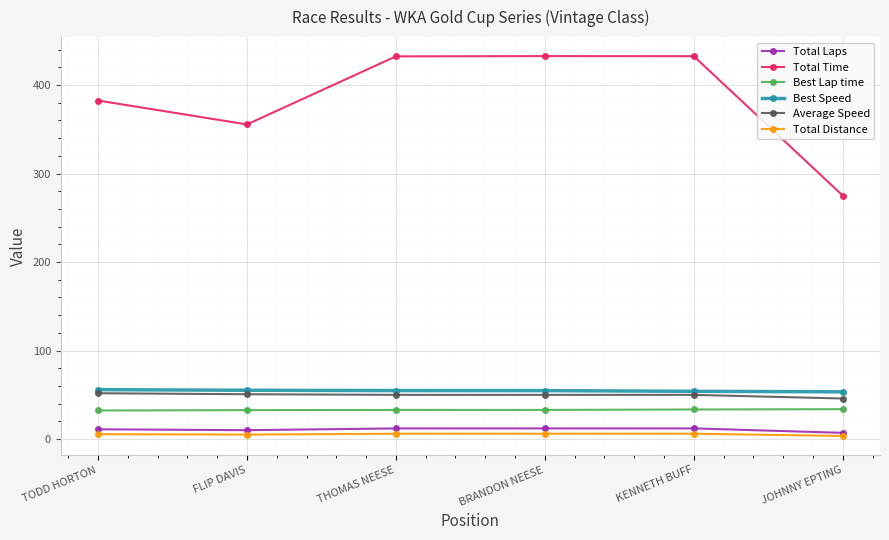

What is the lowest value of the Average Speed series?

45.8